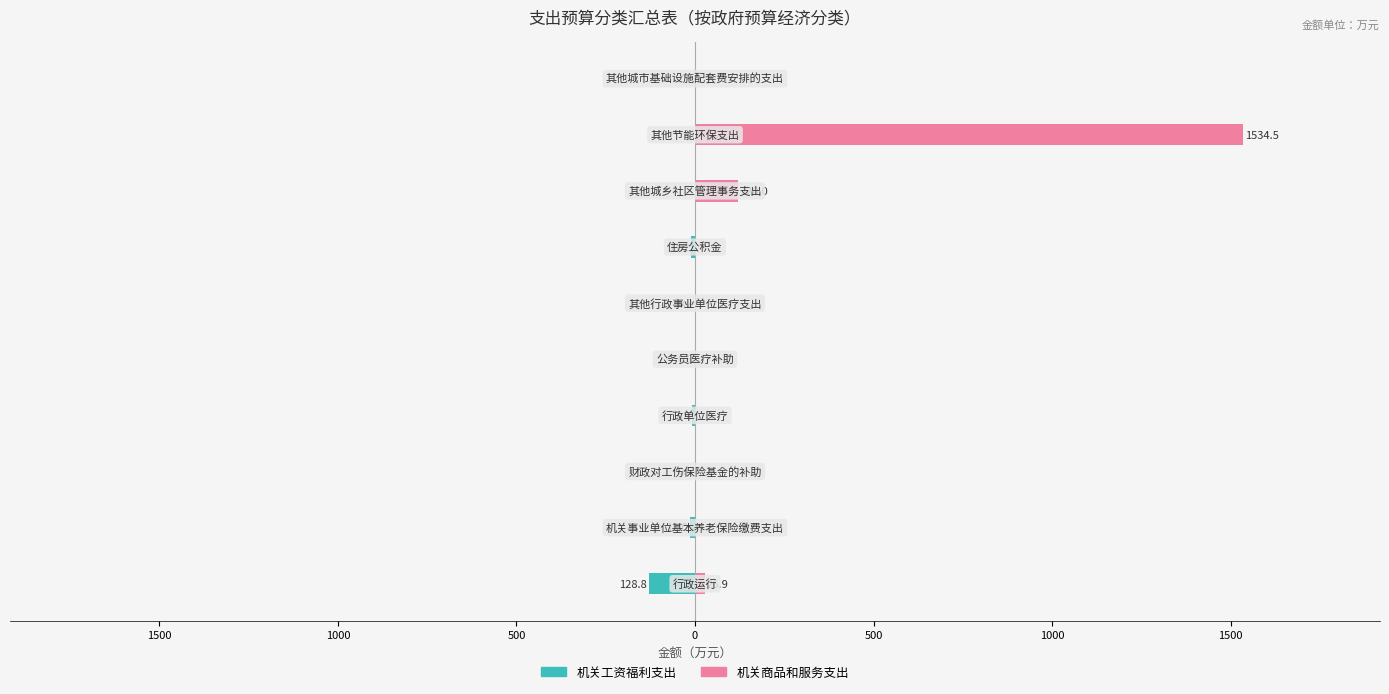

How many bars are there in each group?

2